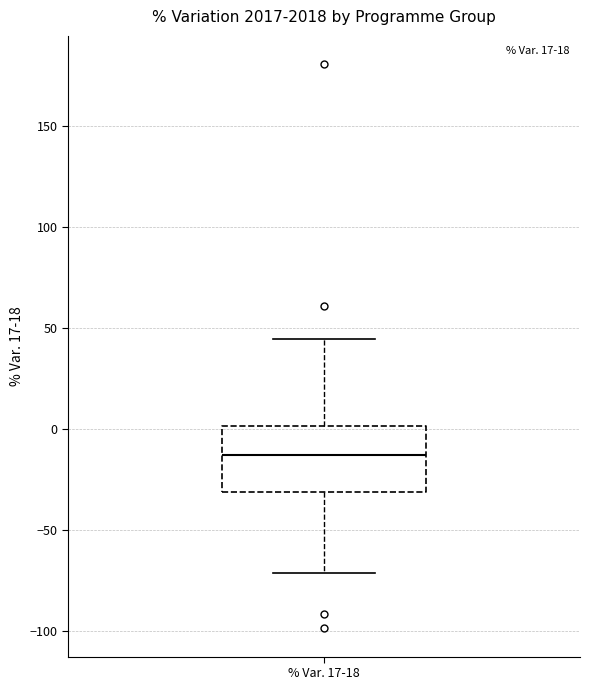

Transcribe this box plot: give where the median line is, the range the box spans, and where the two whiskers end, as read against the y-axis. The values are not printed on the chart, so give them approximately, as read against the axis.

median -15, box -30 to 0, whiskers -70 to 45